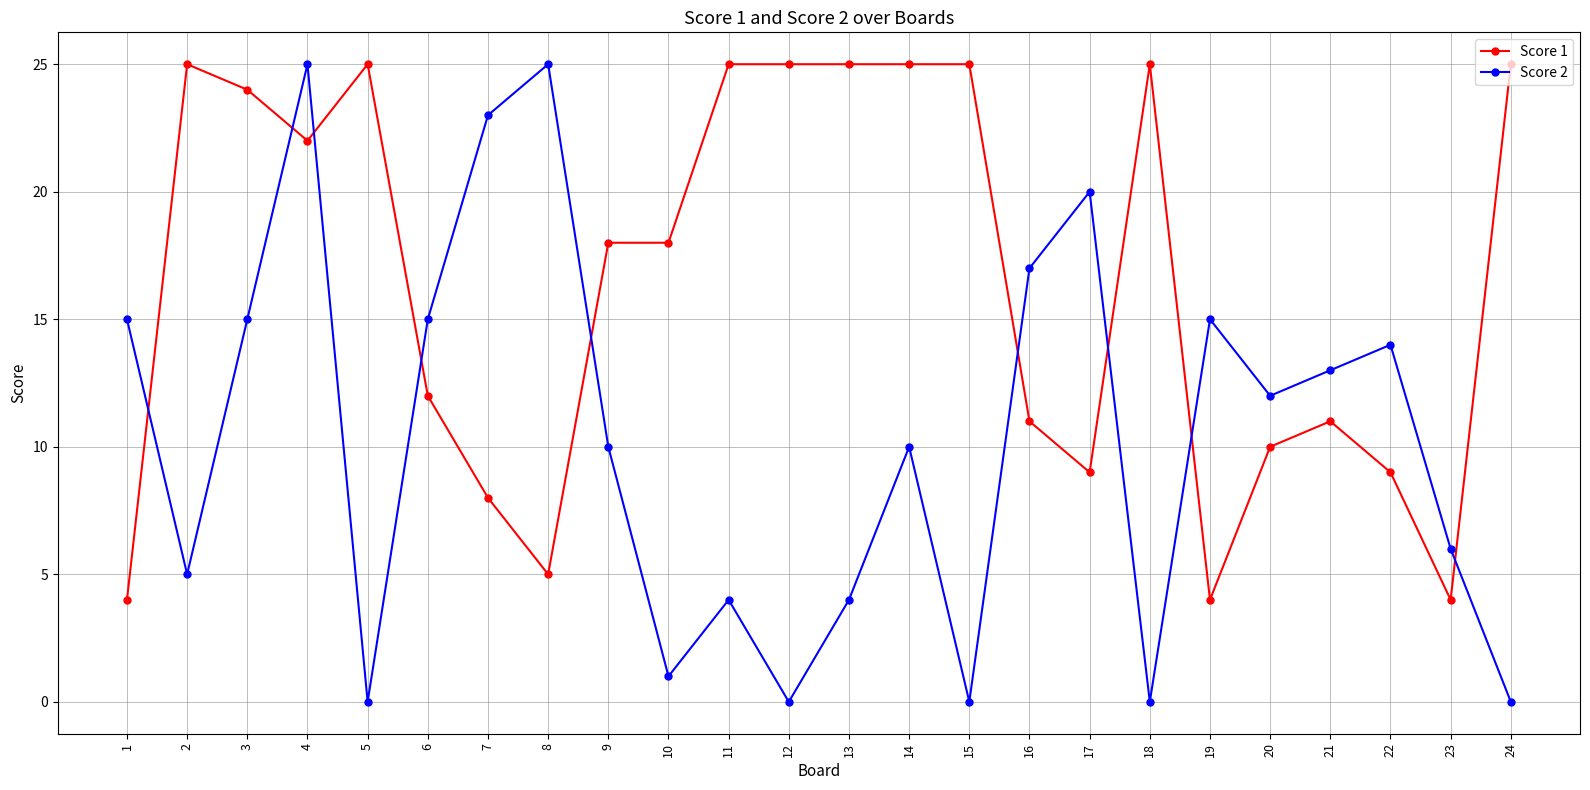

What is the maximum value shown in the chart?

25